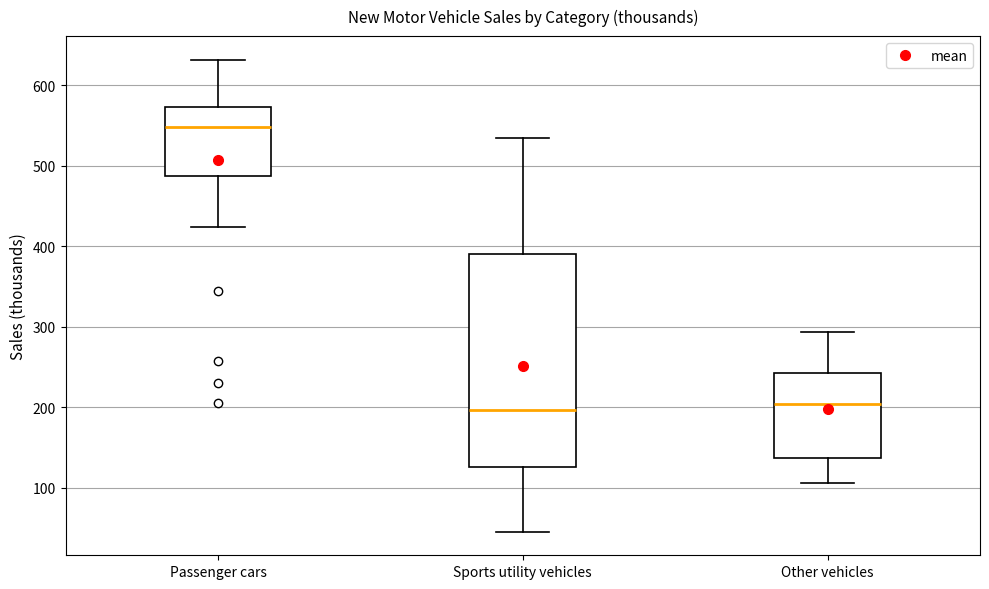

Reading left to right, transcribe this box plot: for each box, give where its median line is, the range the box spans, and where its two whiskers end, as read against the y-axis. The values are not printed on the chart, so give them approximately, as read against the axis.

Passenger cars: median 550, box 490 to 570, whiskers 420 to 630
Sports utility vehicles: median 200, box 130 to 390, whiskers 50 to 530
Other vehicles: median 200, box 140 to 240, whiskers 110 to 290